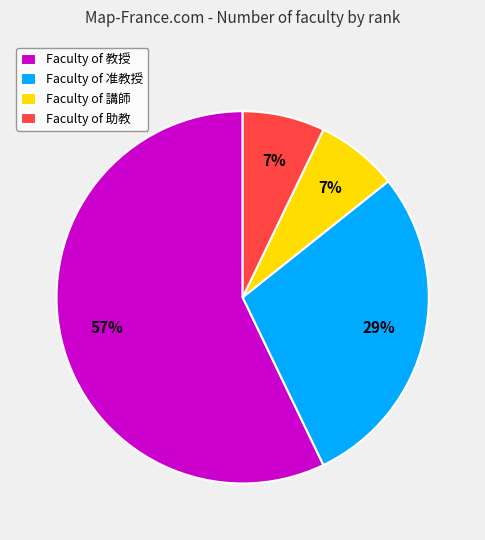

Between Faculty of 教授 and Faculty of 講師, which is larger?

Faculty of 教授